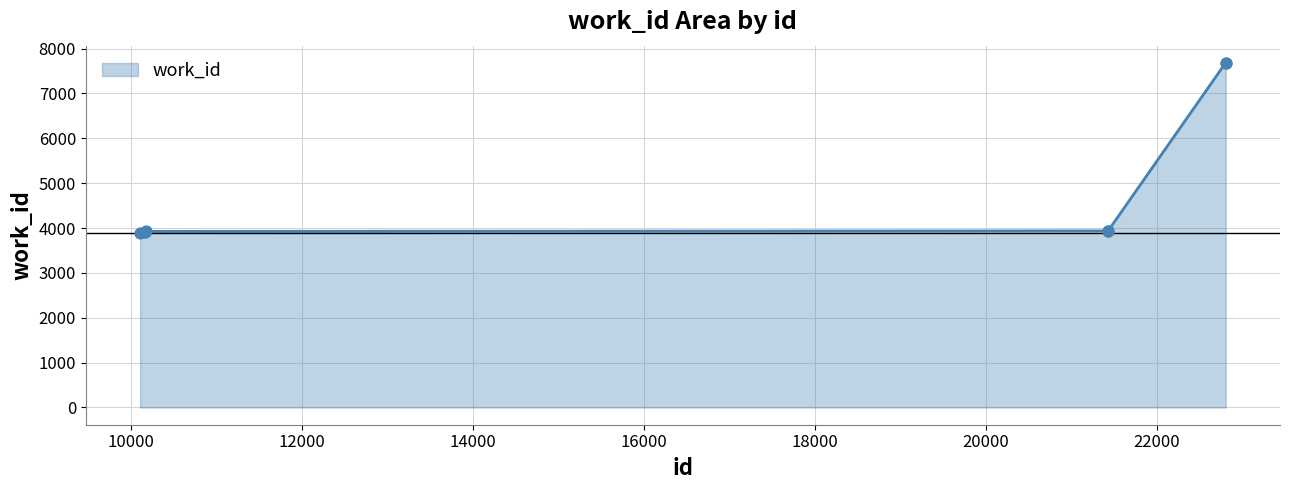

What is the maximum value shown in the chart?

7682